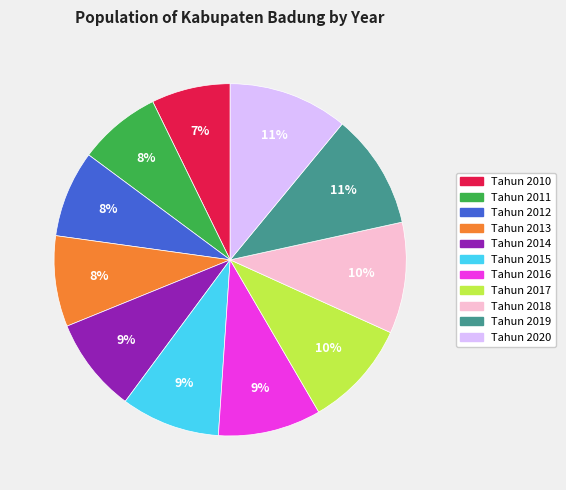

True or false: Tahun 2017 accounts for 10% of the total.

True